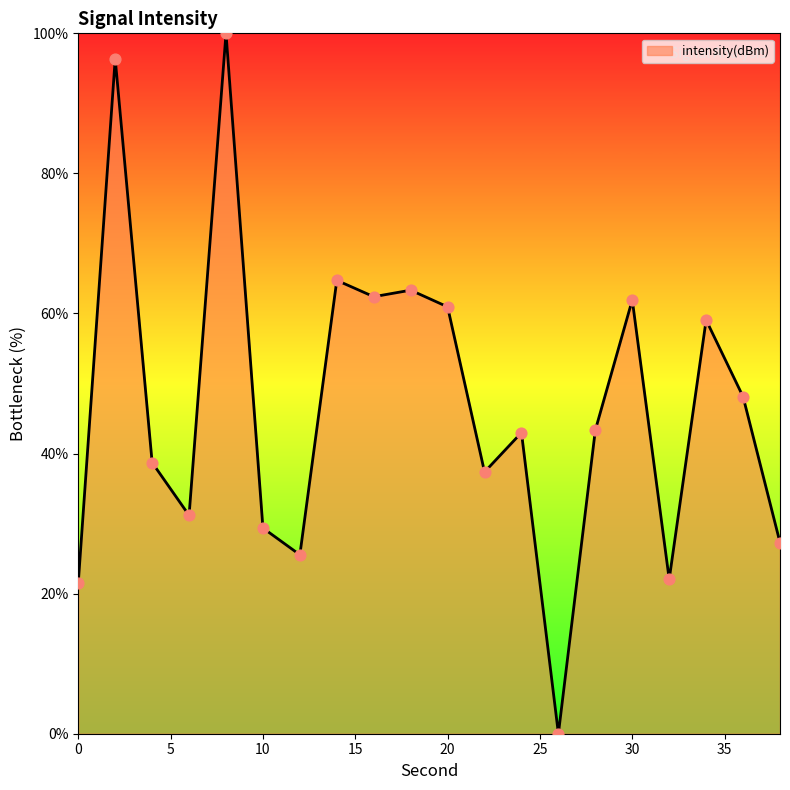

What is the difference between the maximum and minimum values?

100.0